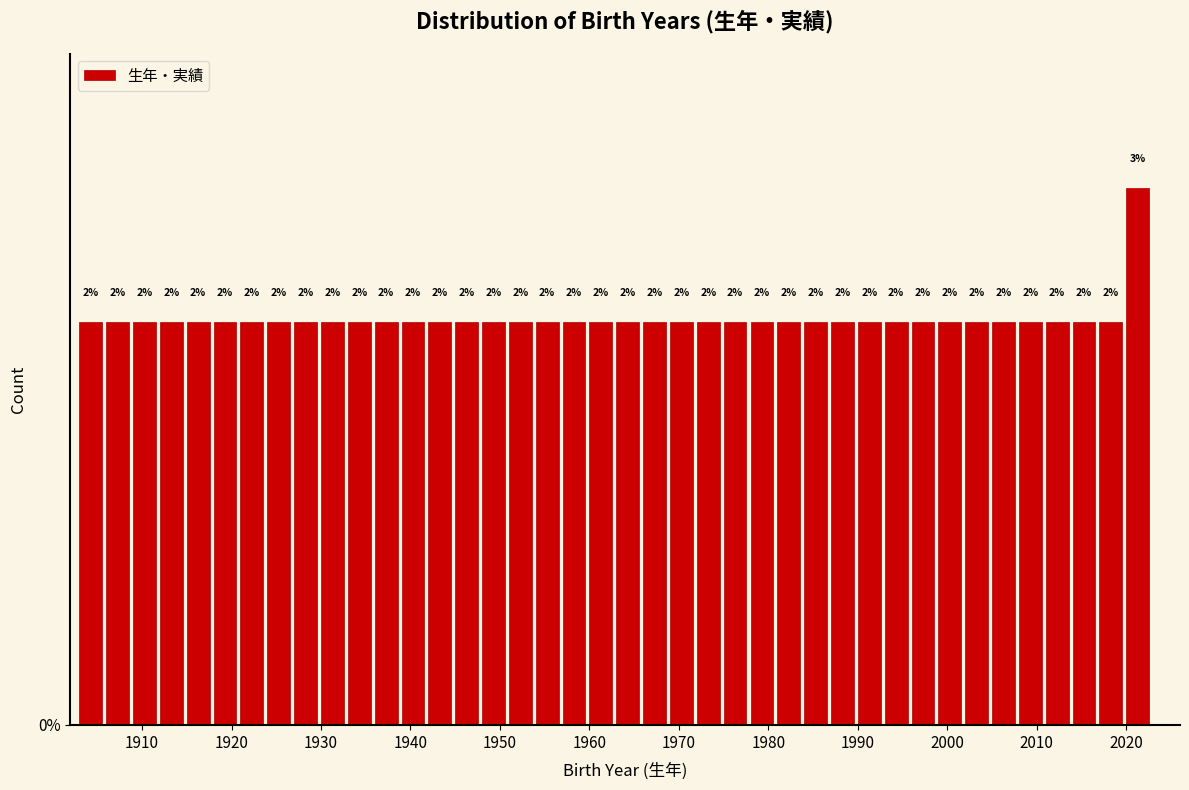

Around what value on the x-axis is the tallest bar? Give the approximate position of its centre, as read against the axis.

2021